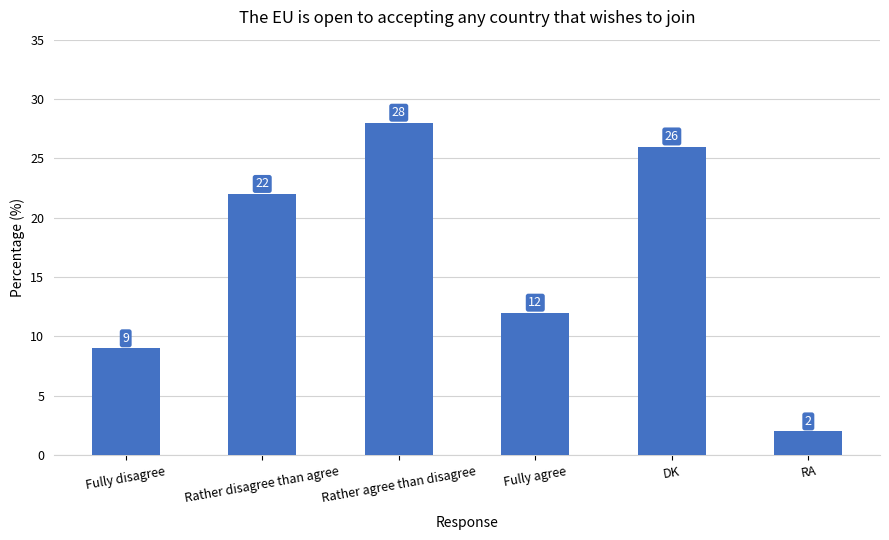

How many bars are there in total?

6